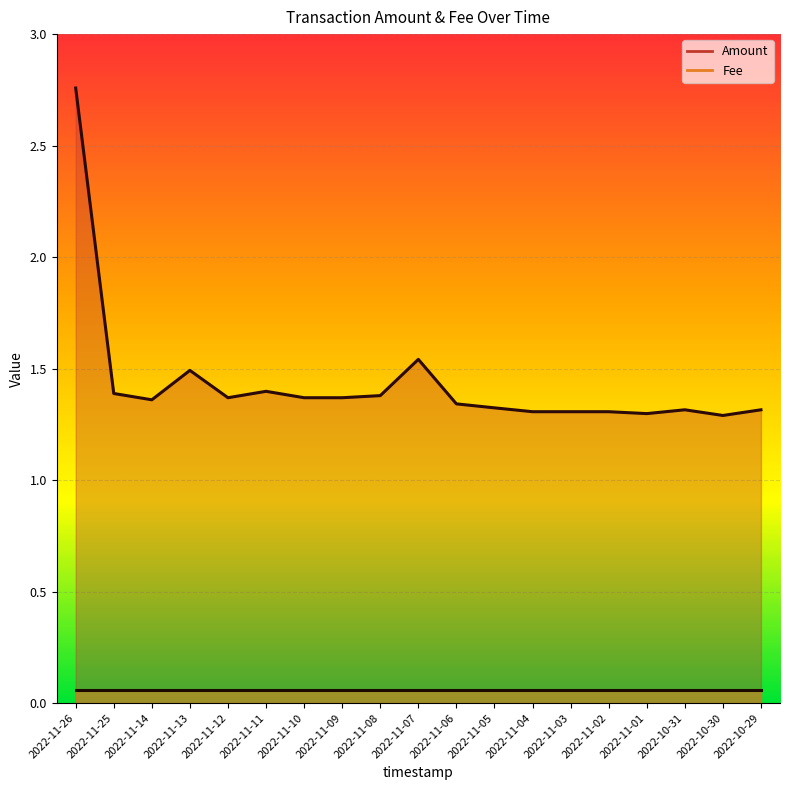

What is the label of the 8th point from the right?

2022-11-05